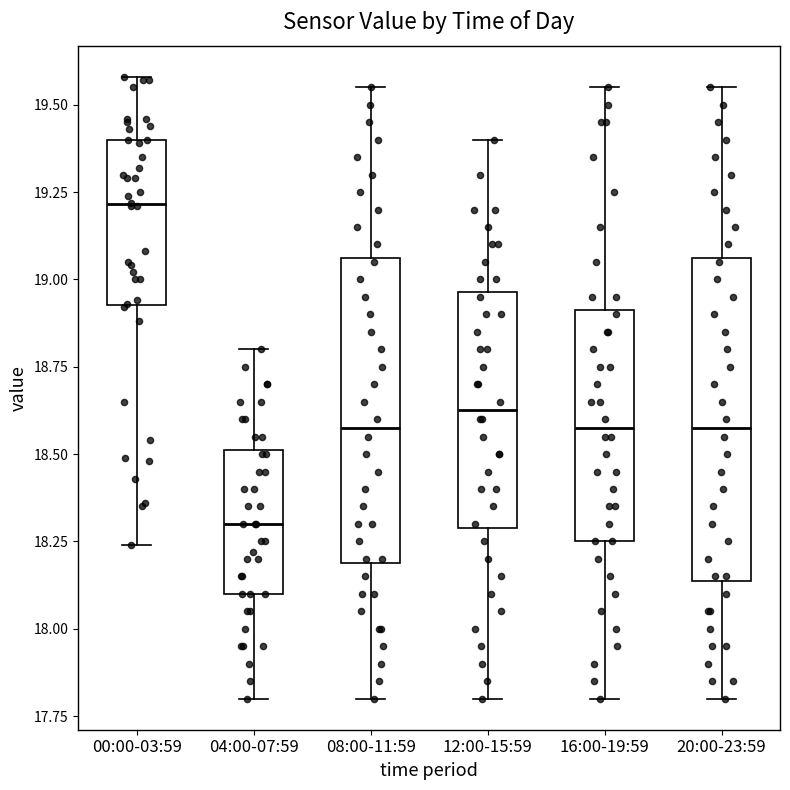

Reading left to right, transcribe this box plot: for each box, give where its median line is, the range the box spans, and where its two whiskers end, as read against the y-axis. The values are not printed on the chart, so give them approximately, as read against the axis.

00:00-03:59: median 19.20, box 18.95 to 19.40, whiskers 18.25 to 19.60
04:00-07:59: median 18.30, box 18.10 to 18.50, whiskers 17.80 to 18.80
08:00-11:59: median 18.60, box 18.20 to 19.05, whiskers 17.80 to 19.55
12:00-15:59: median 18.65, box 18.30 to 18.95, whiskers 17.80 to 19.40
16:00-19:59: median 18.60, box 18.25 to 18.90, whiskers 17.80 to 19.55
20:00-23:59: median 18.60, box 18.15 to 19.05, whiskers 17.80 to 19.55